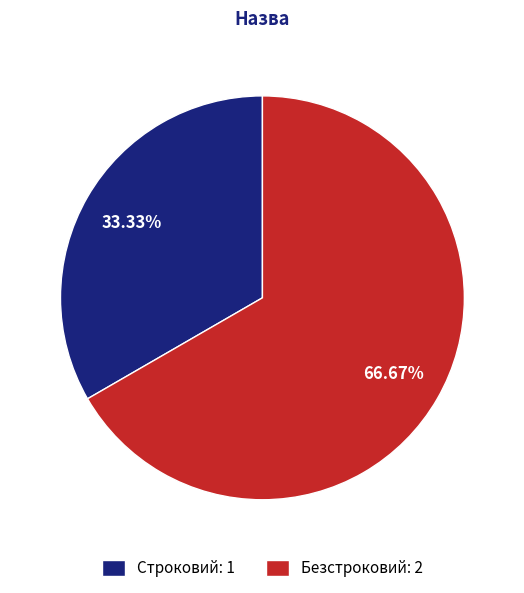

Rank the categories by value from highest to lowest.

Безстроковий, Строковий